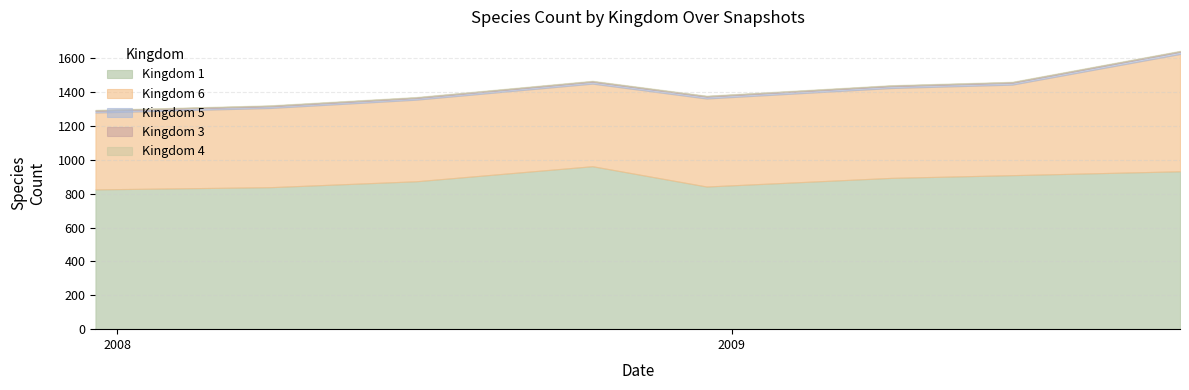

What is the spread (max minus min) of values at 2008-10-10?

960